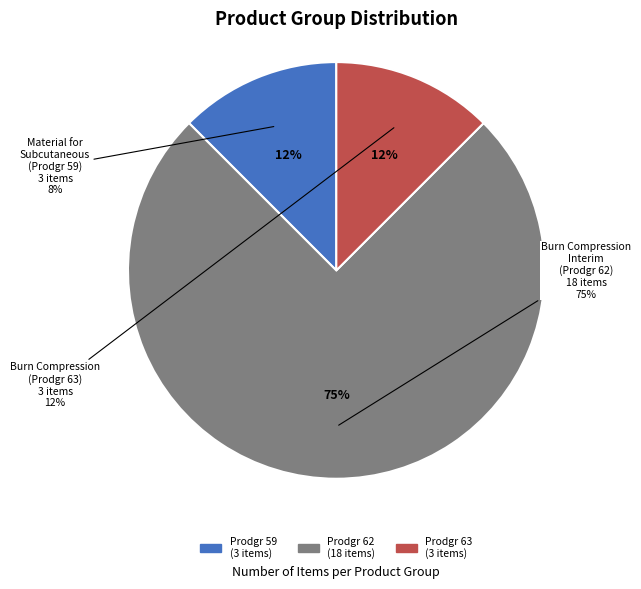

Is there a majority slice in this chart?

Yes